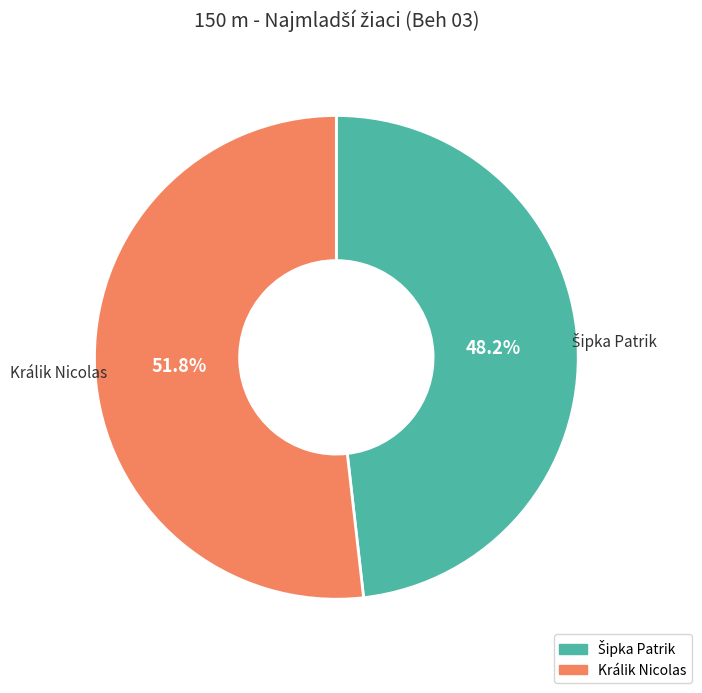

To the nearest percent, what is the average slice percentage?

50%